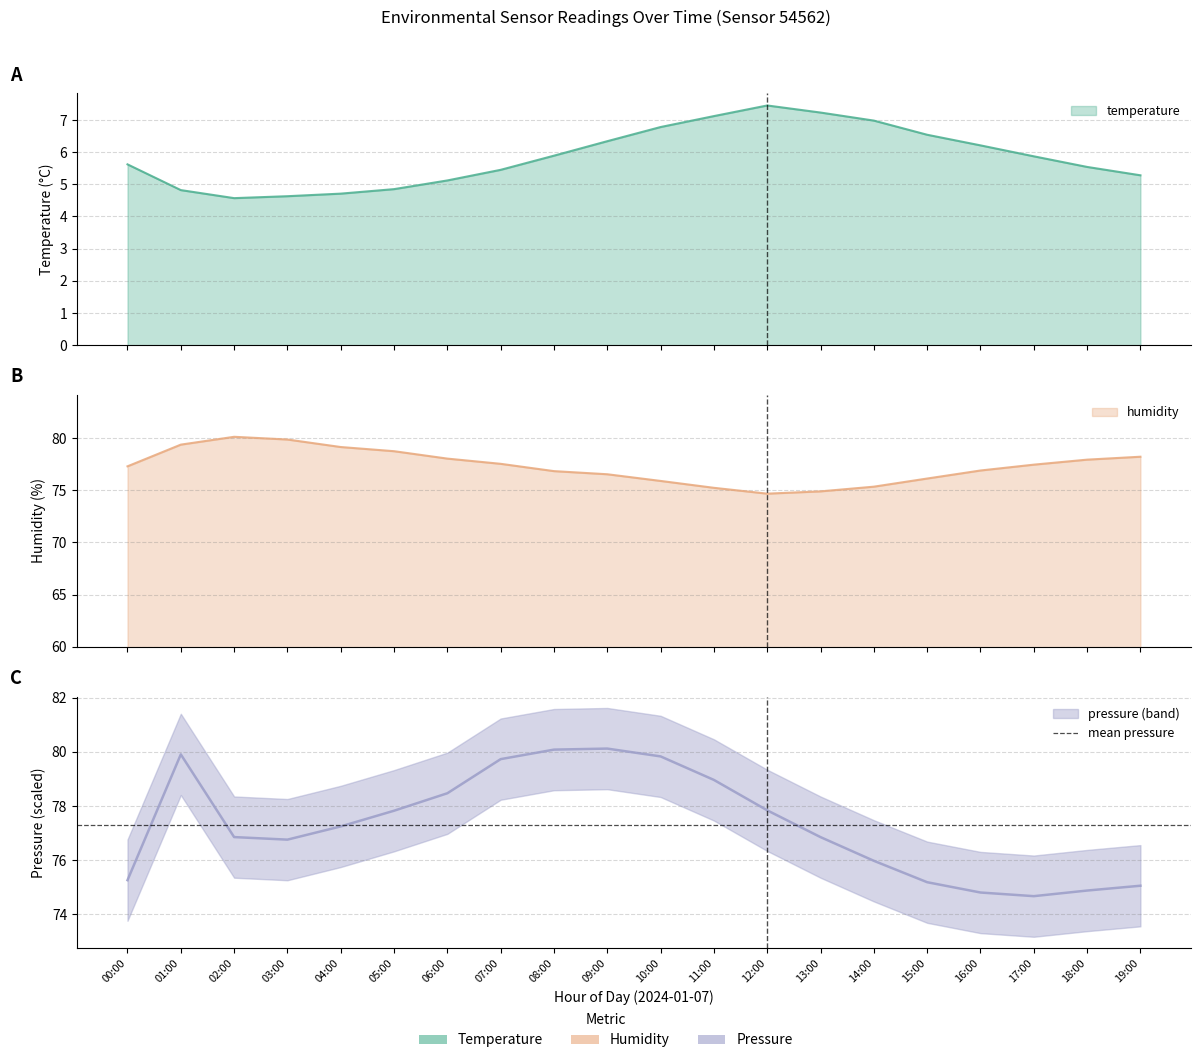

True or false: humidity and pressure_norm cross at least once.

True